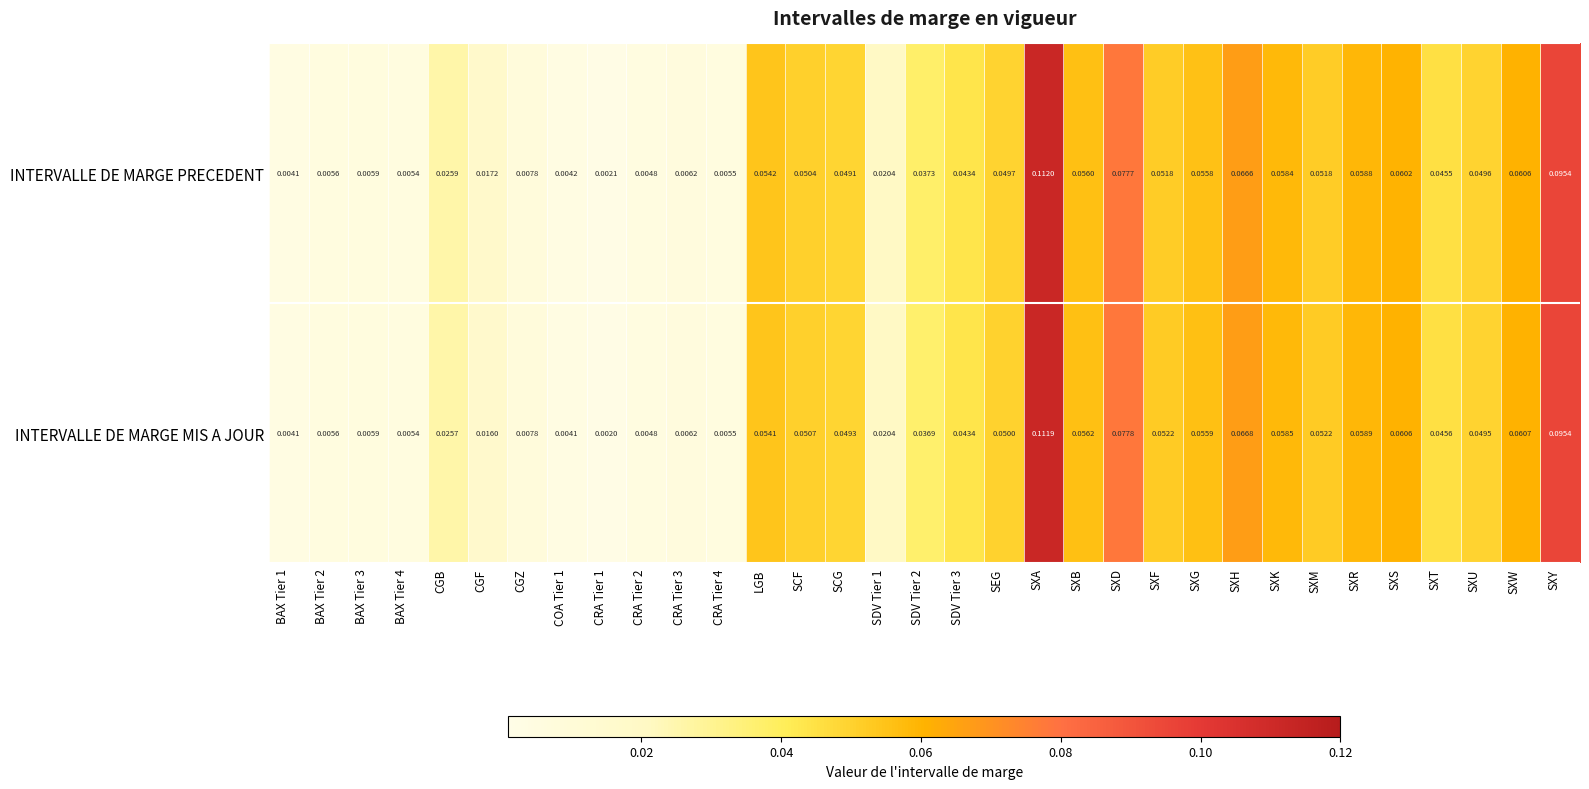

Is the value of INTERVALLE DE MARGE PRECEDENT at SDV Tier 2 greater than the value of INTERVALLE DE MARGE MIS A JOUR at SXB?

No